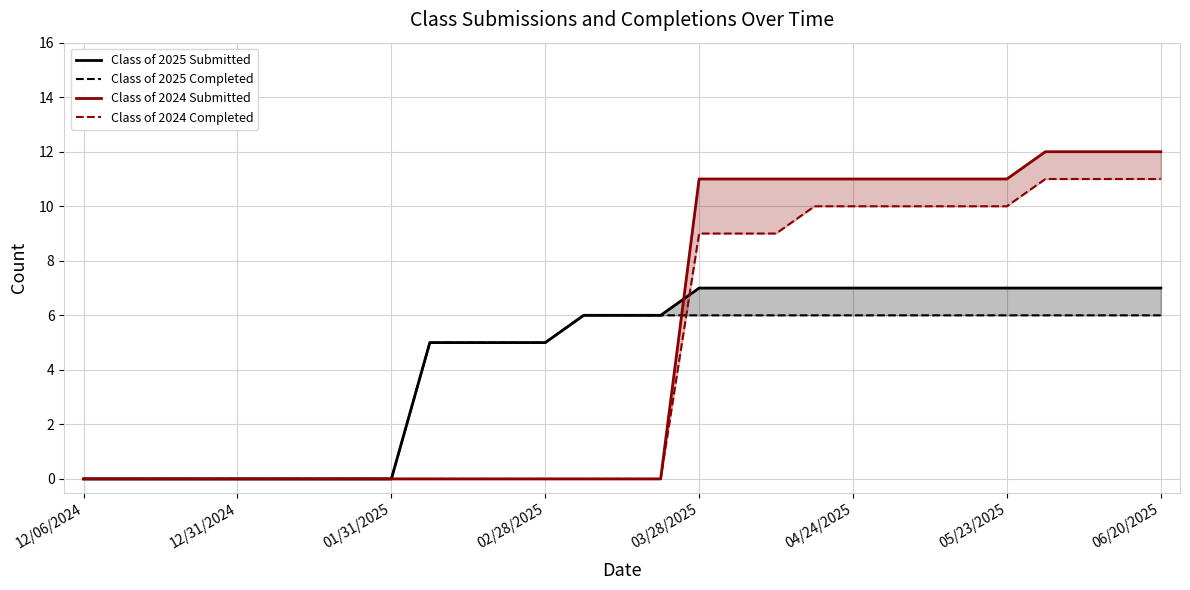

Which series changed the most between 12/31/2024 and 24?

Class of 2024 Submitted